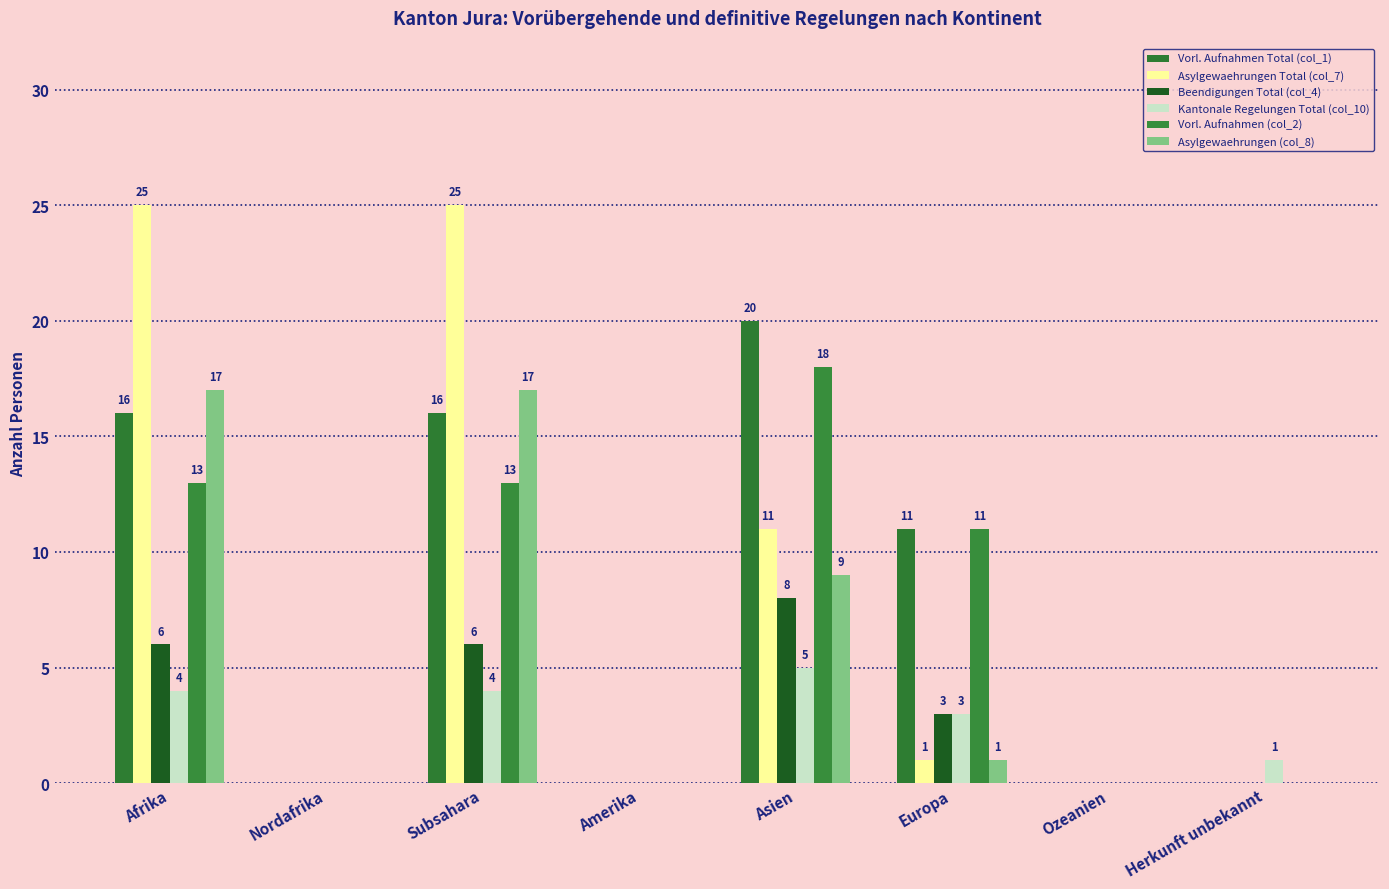

How many values in Kantonale Regelungen Total (col_10) are above zero?

5